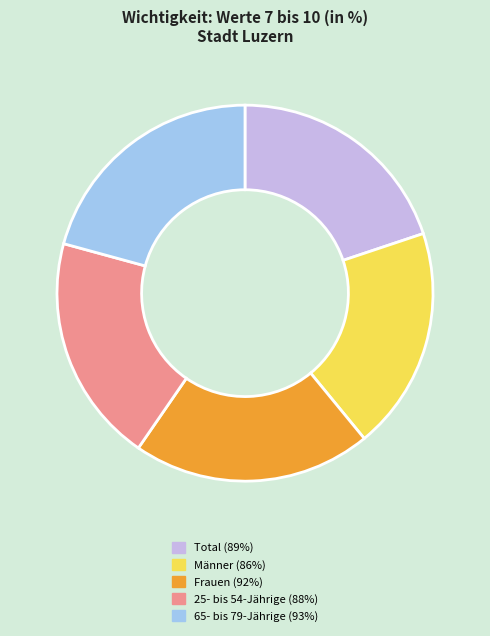

Is there any slice that represents more than half of the pie?

No